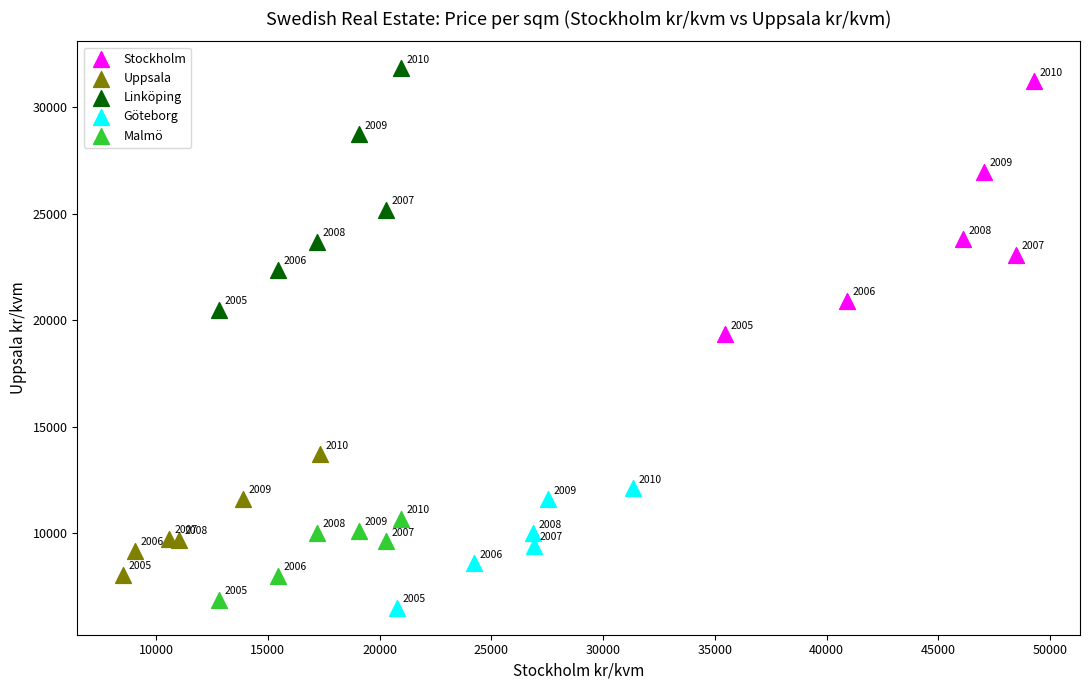

Which series contains the highest Y value?

Linköping